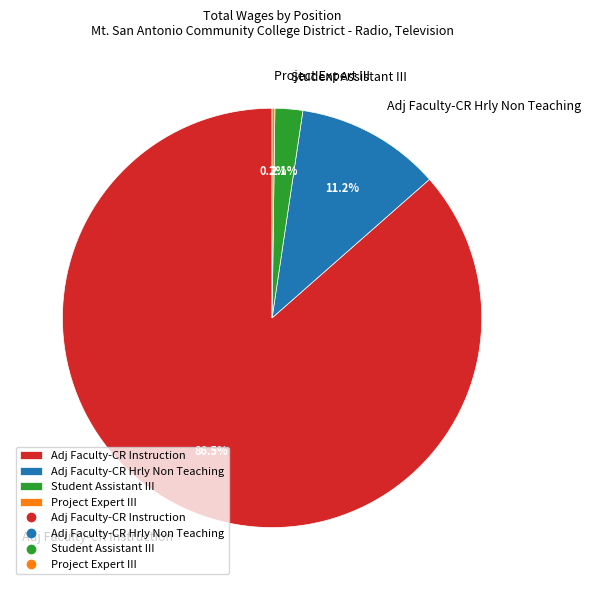

Which slice is the largest?

Adj Faculty-CR Instruction